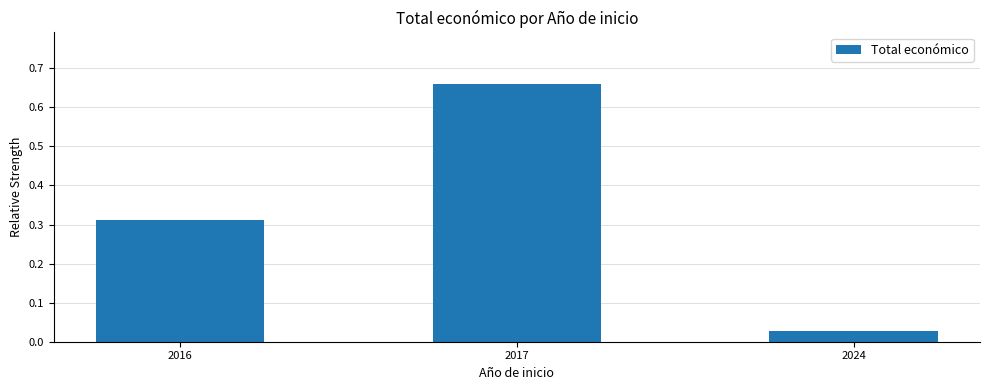

How many bars are there in total?

3